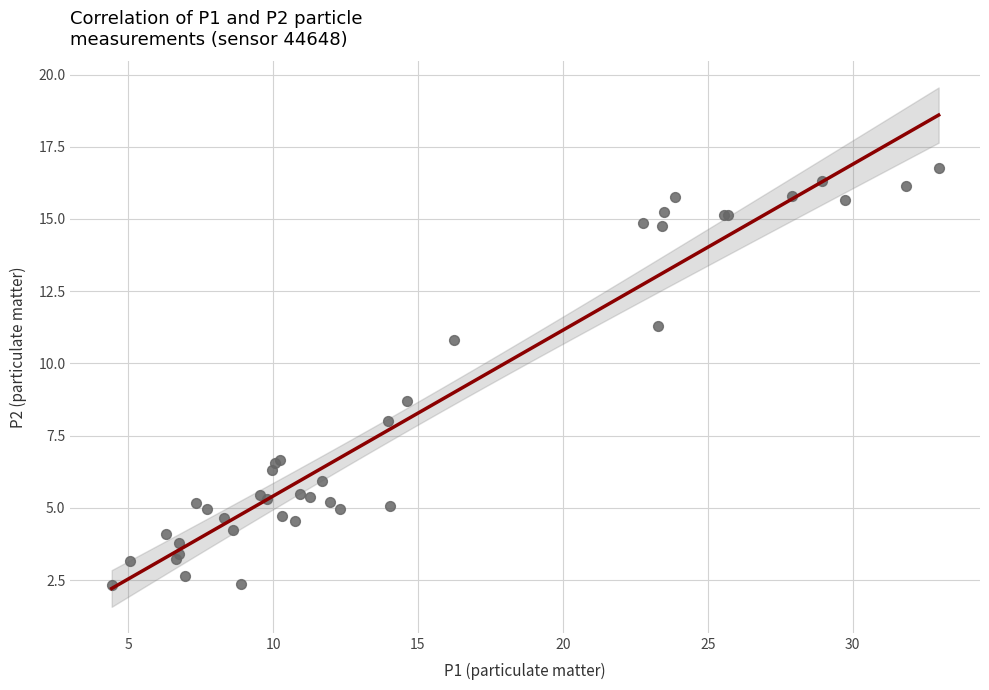

What Y value in the scatter plot is closest to 9?

8.7